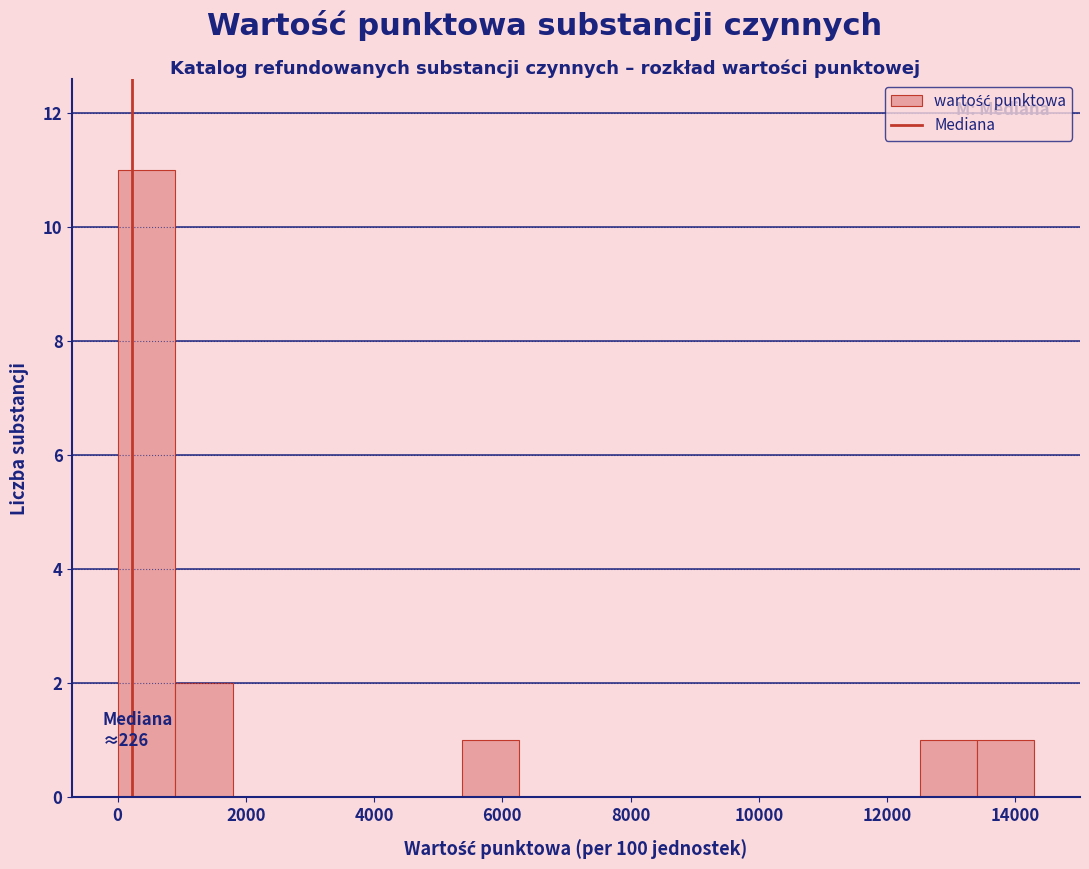

Which range on the x-axis has the tallest bar?

0 to 1000